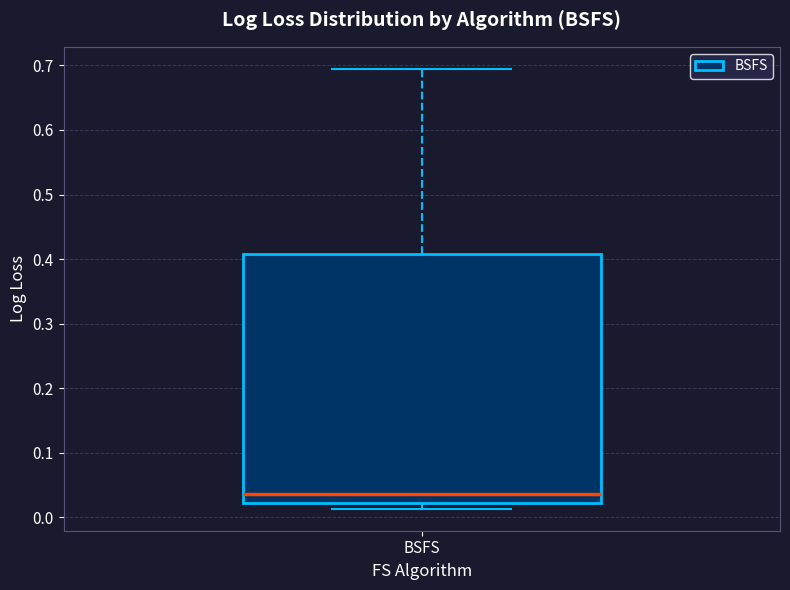

Read this box plot against the y-axis: the position of the median line, the range covered by the box, and the ends of both whiskers. The values are not printed on the chart, so give them approximately, as read against the axis.

median 0.04, box 0.02 to 0.41, whiskers 0.01 to 0.69